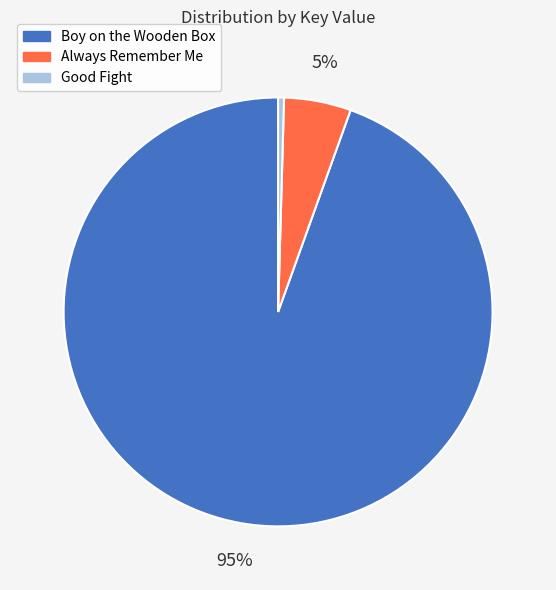

Is there a majority slice in this chart?

Yes